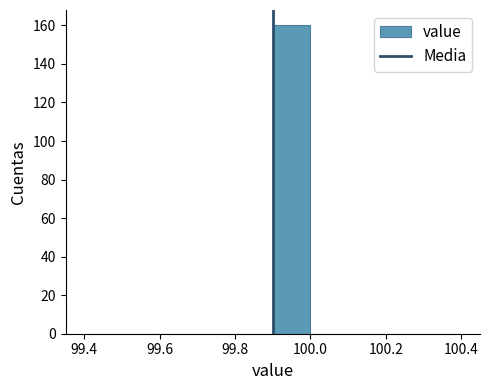

How tall is the bar that spans 99.9 to 100.0 on the x-axis? The values are not printed on the chart, so give them approximately, as read against the axis.

160